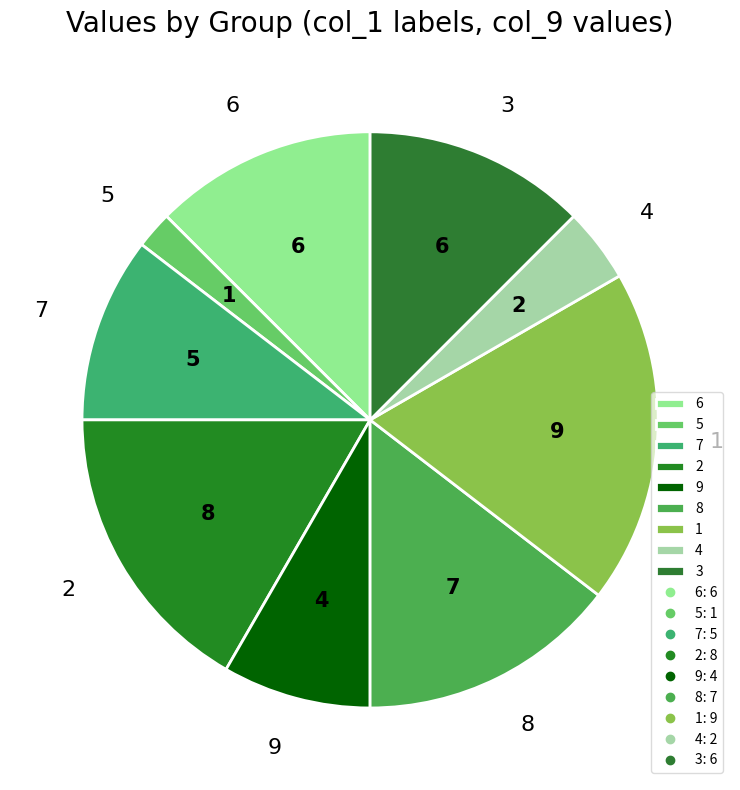

Which has a higher value, 8 or 4?

8